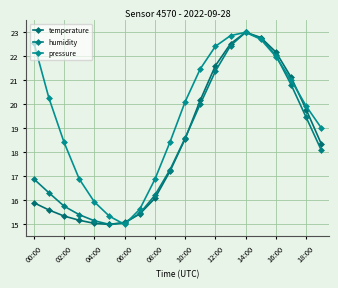

What is the maximum value shown in the chart?

23.0